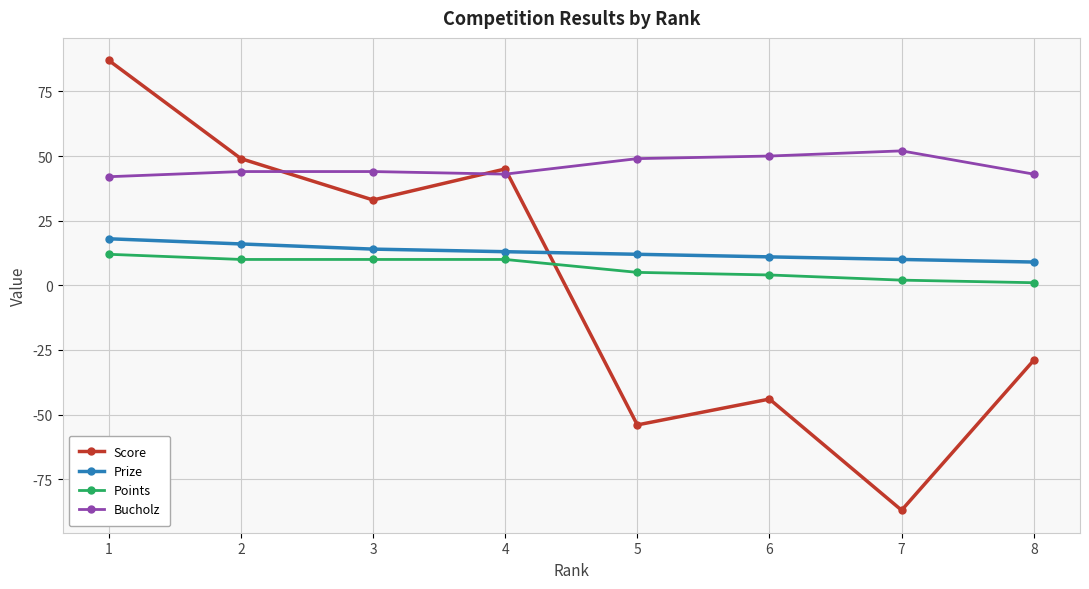

True or false: Bucholz and Prize intersect in this chart.

False